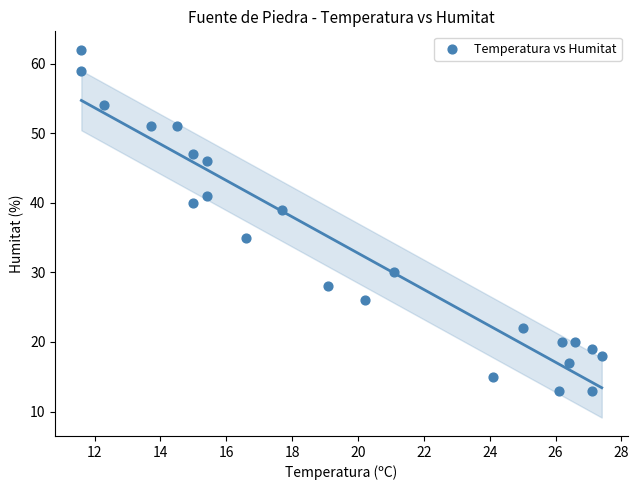

What is the range of Y values (max minus min)?

49